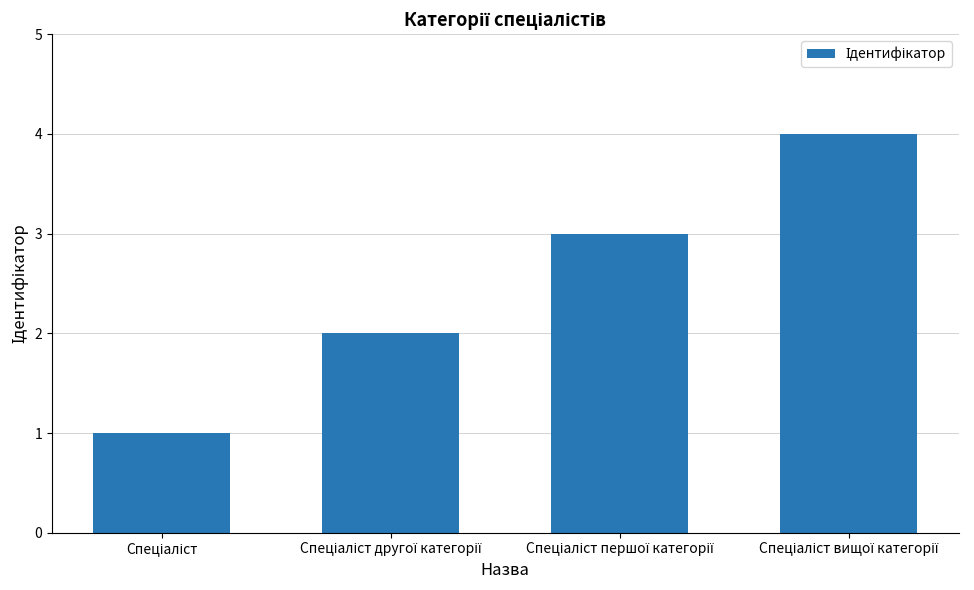

What is the sum of all values?

10